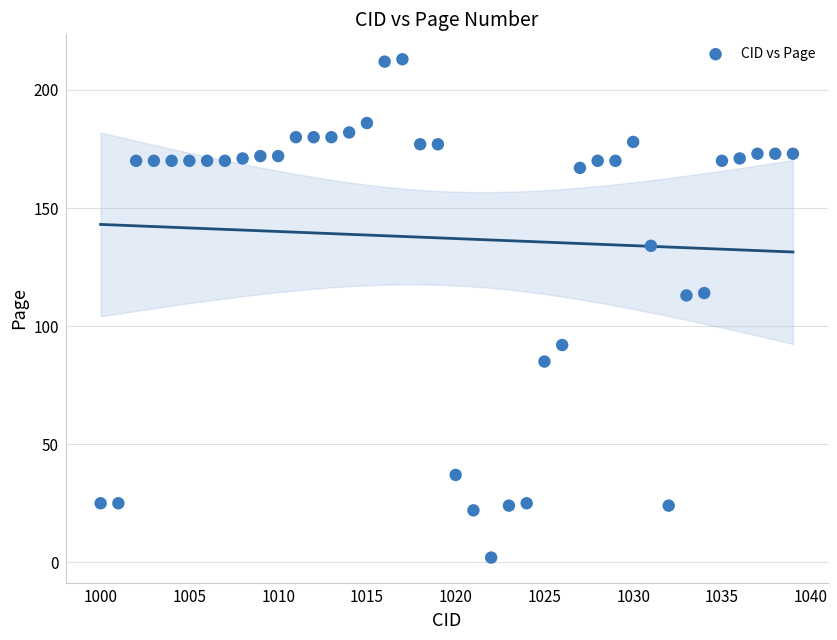

What is the range of X values (max minus min)?

39